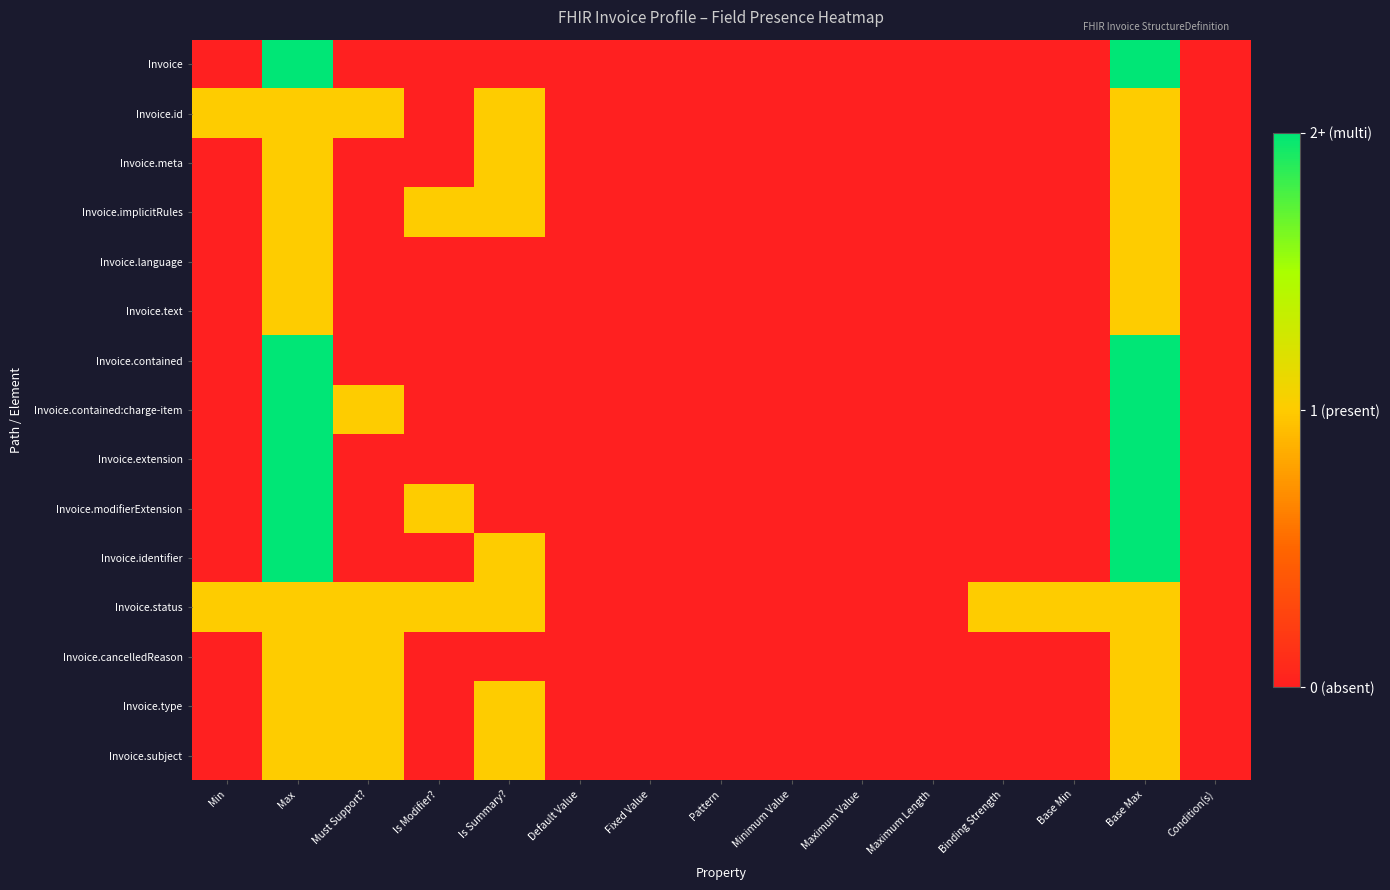

At which category is the sum across all series the highest?

Max